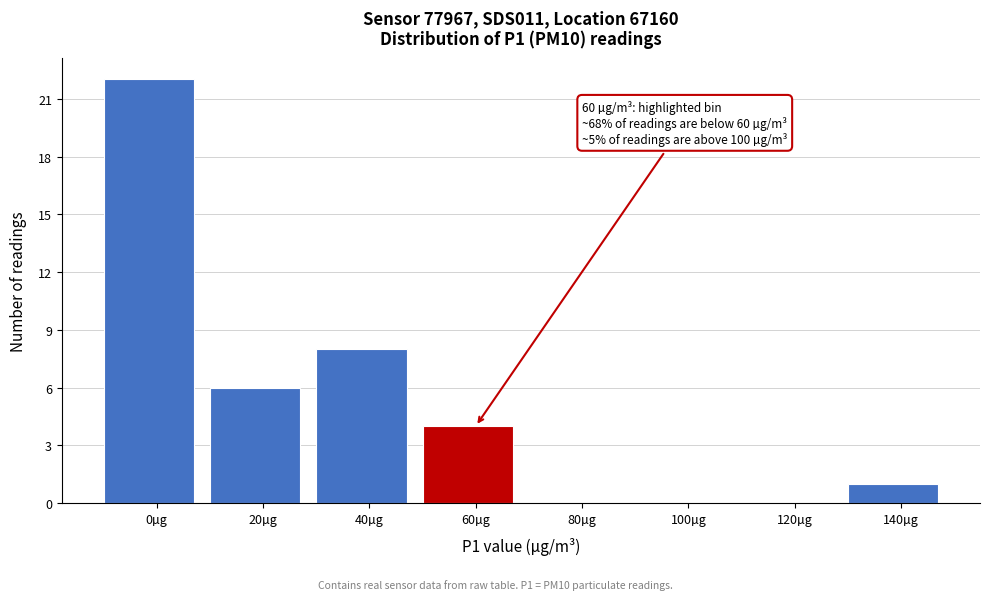

Reading right to left, transcribe all the data shown in this chart.

140µg=1	120µg=0	100µg=0	80µg=0	60µg=4	40µg=8	20µg=6	0µg=22